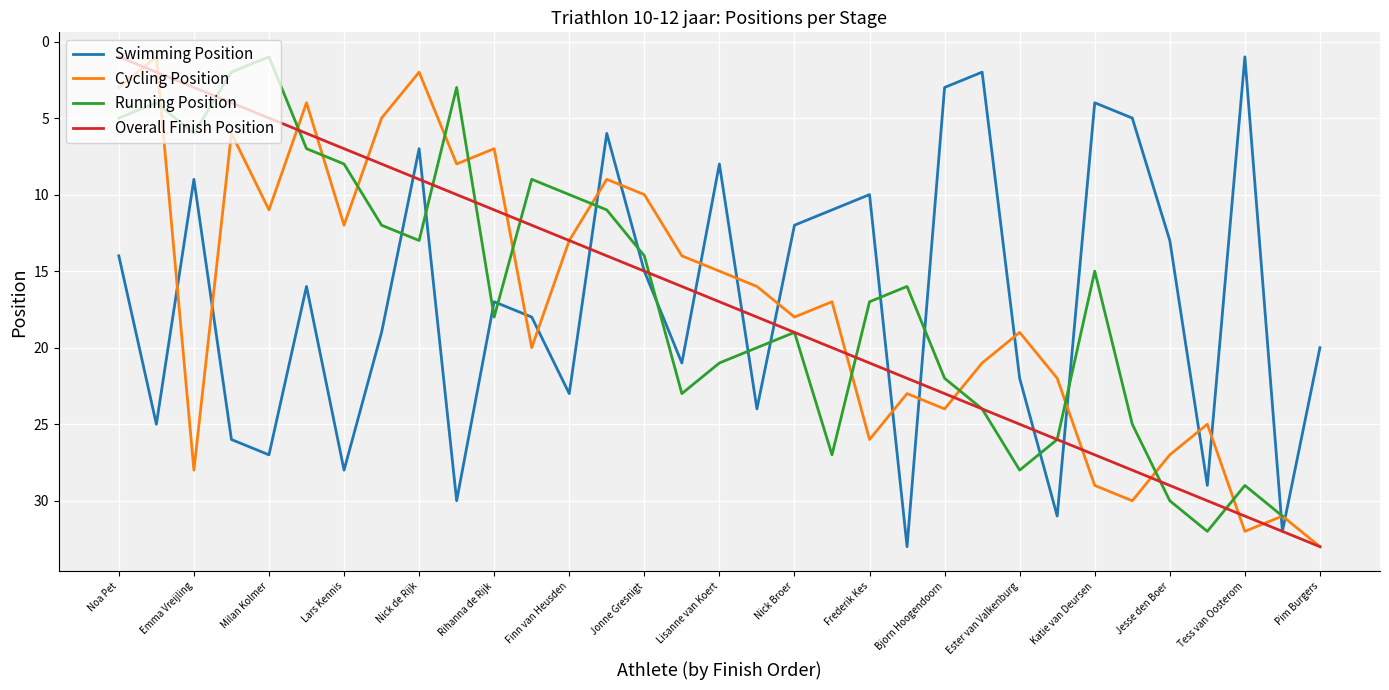

At how many categories does at least one series exceed 20?

24